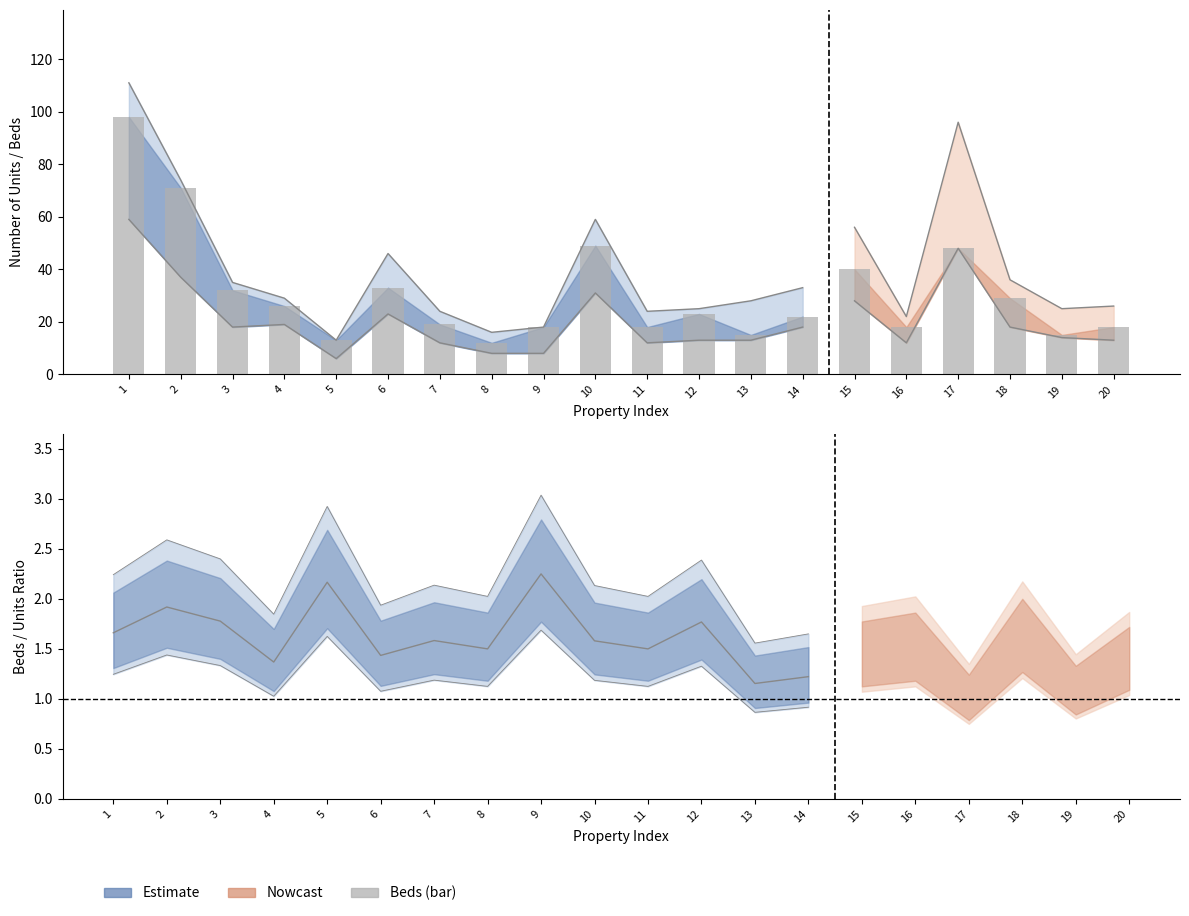

Rank the categories by value from lowest to highest.

8, 5, 13, 19, 9, 11, 16, 20, 7, 14, 12, 4, 18, 3, 6, 15, 17, 10, 2, 1